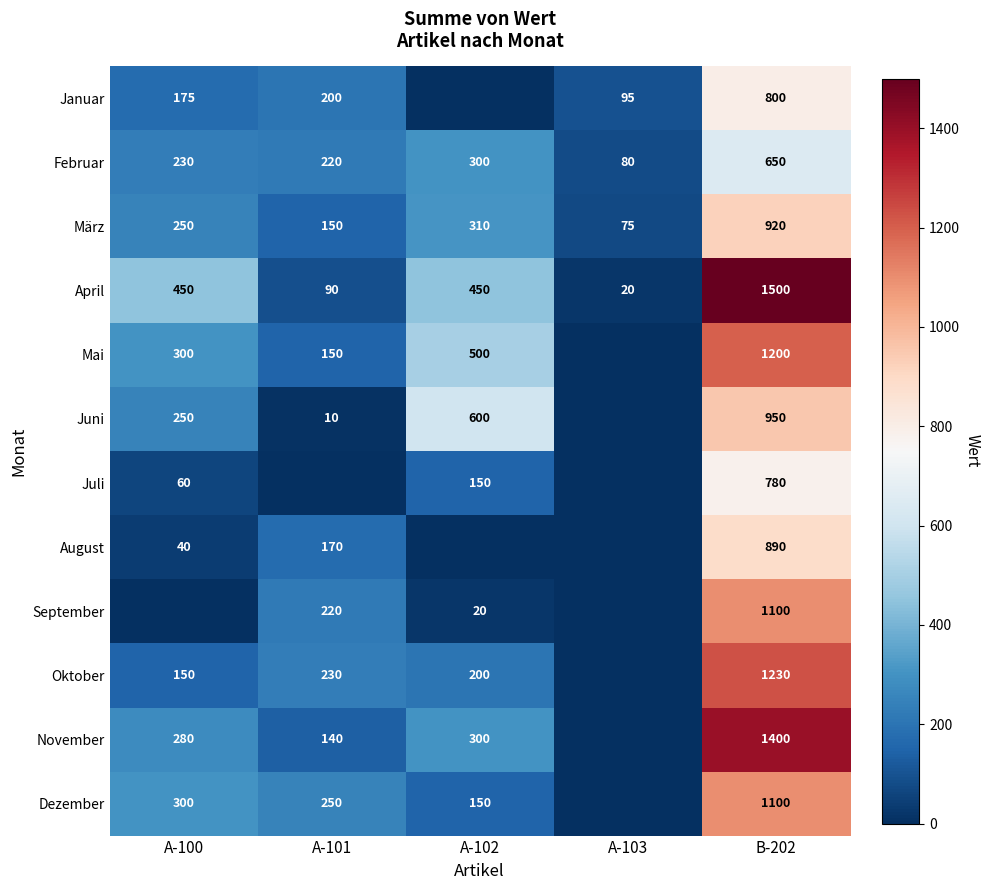

The value of Juli at A-102 is 229. True or false?

False